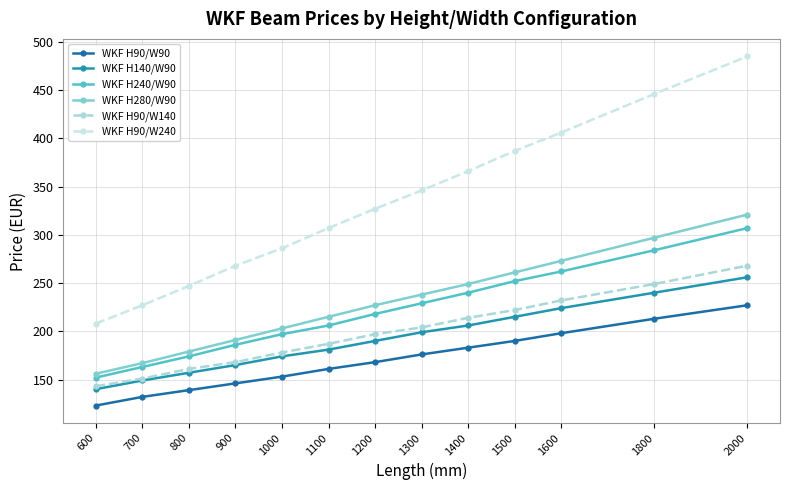

What are all the series names shown in the legend?

WKF H90/W90, WKF H140/W90, WKF H240/W90, WKF H280/W90, WKF H90/W140, WKF H90/W240